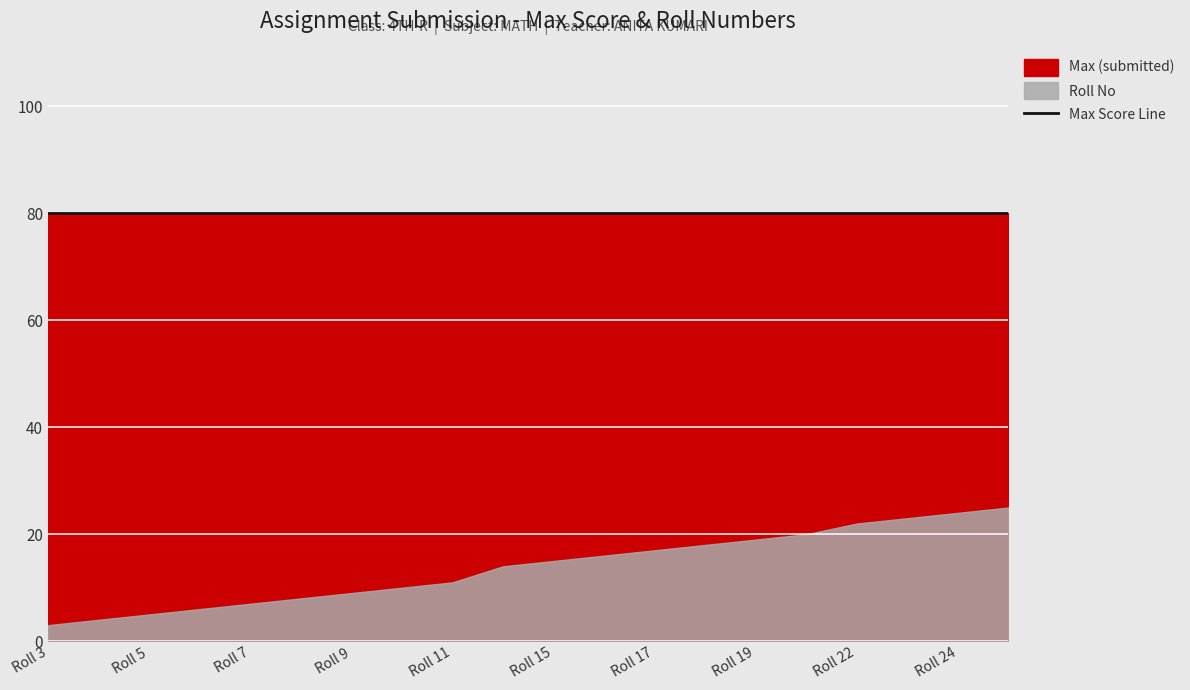

True or false: Roll No and Max (submitted) cross at least once.

False